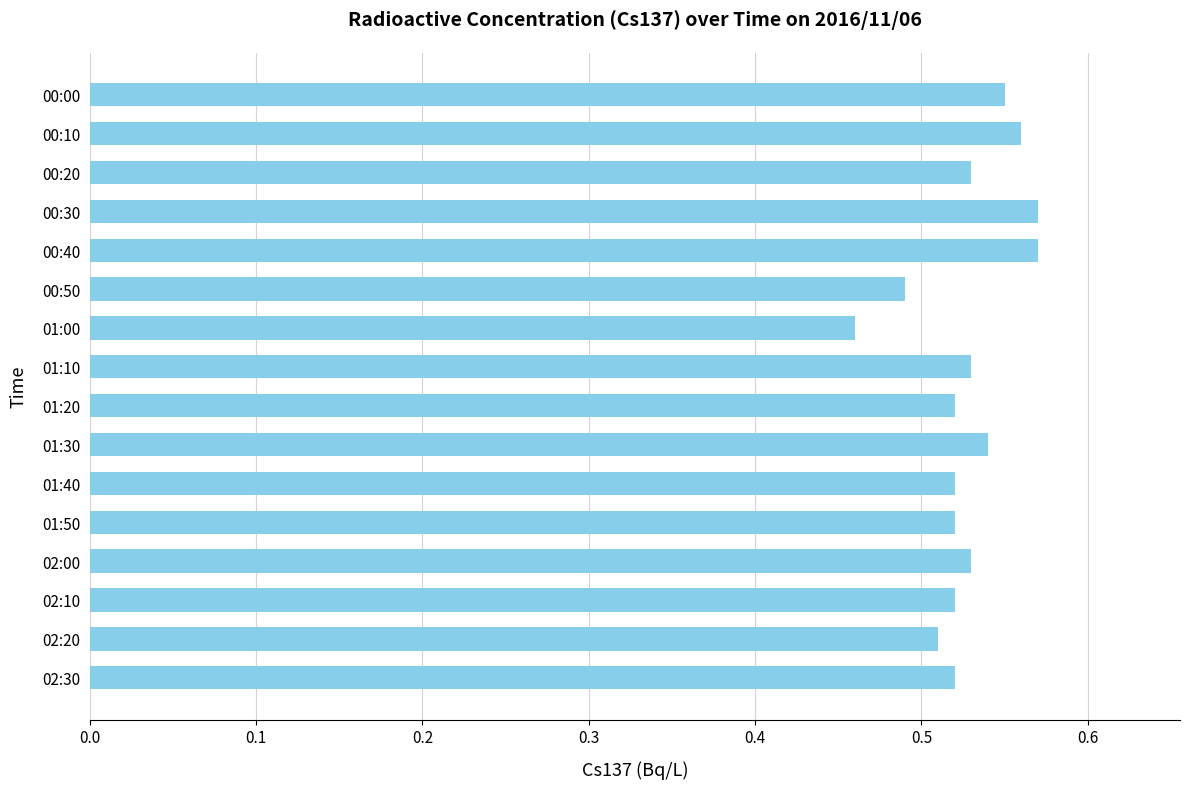

At which category does the chart reach its minimum across all series?

01:00